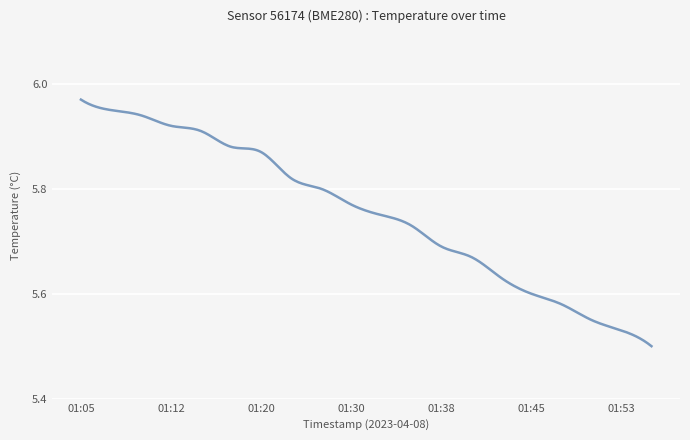

What is the difference between the maximum and minimum values?

0.5